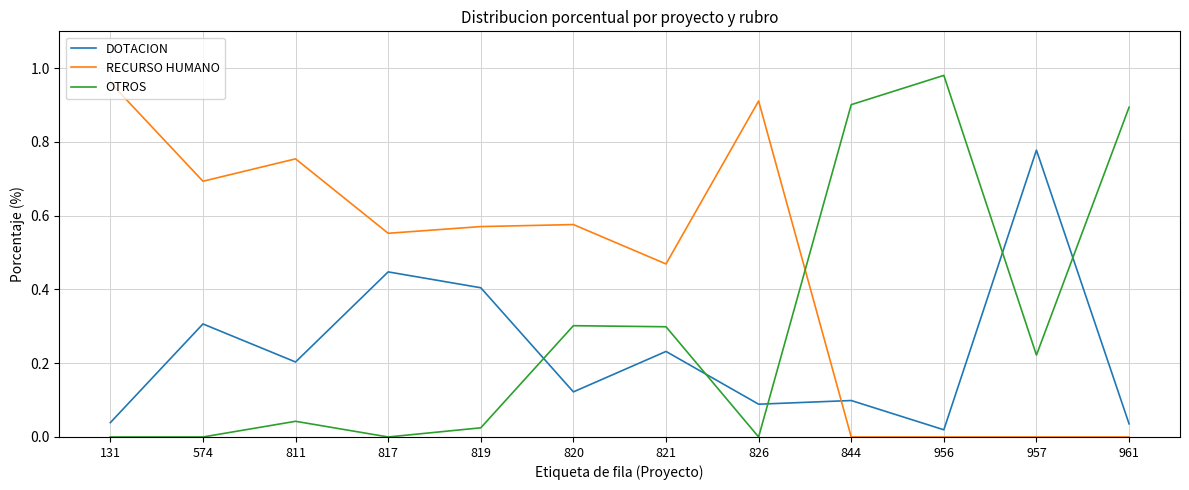

True or false: RECURSO HUMANO has more than 2 points higher than both neighbors.

True